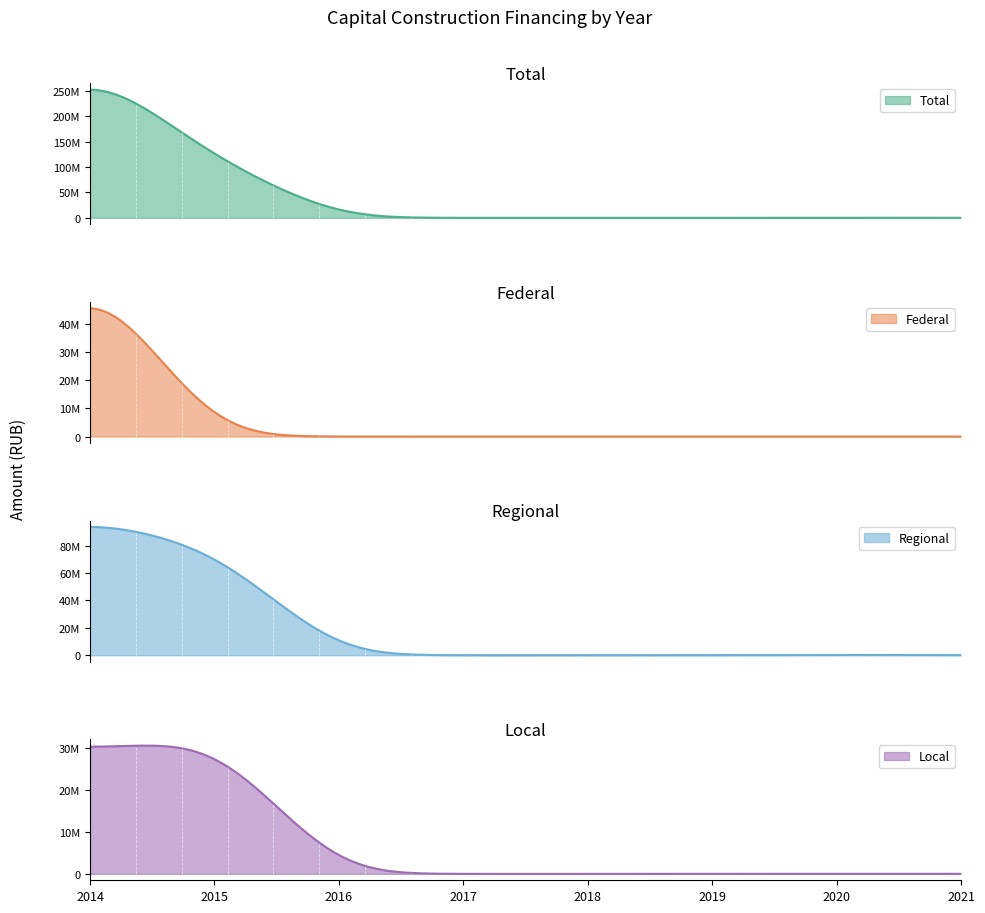

How many positive values does the Total series have?

5